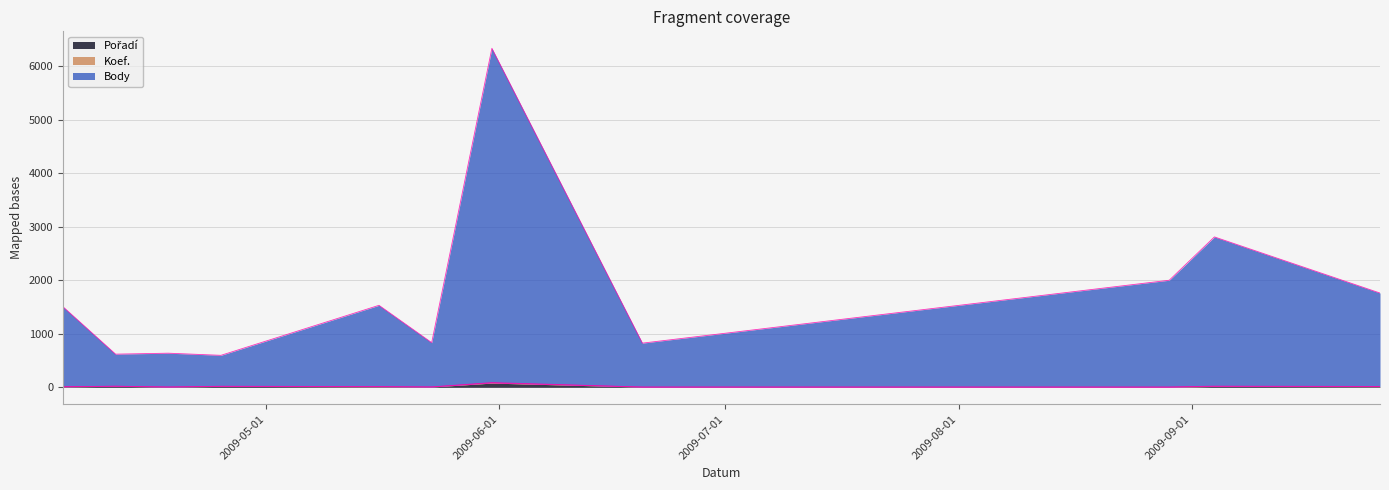

Which series has the largest total across all categories?

Body